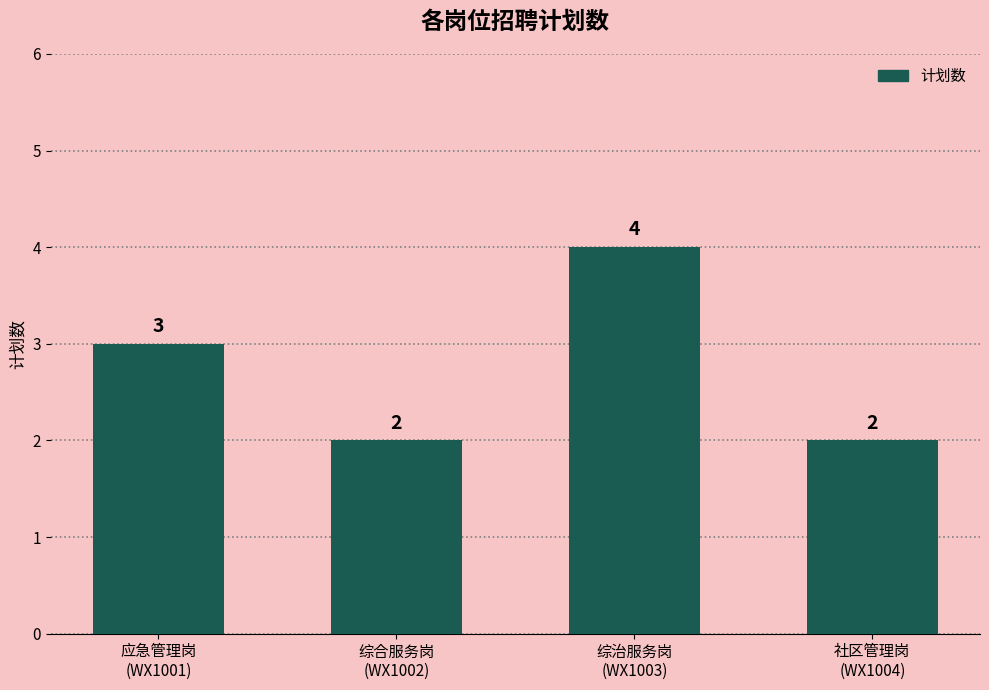

What is the greatest value displayed?

4